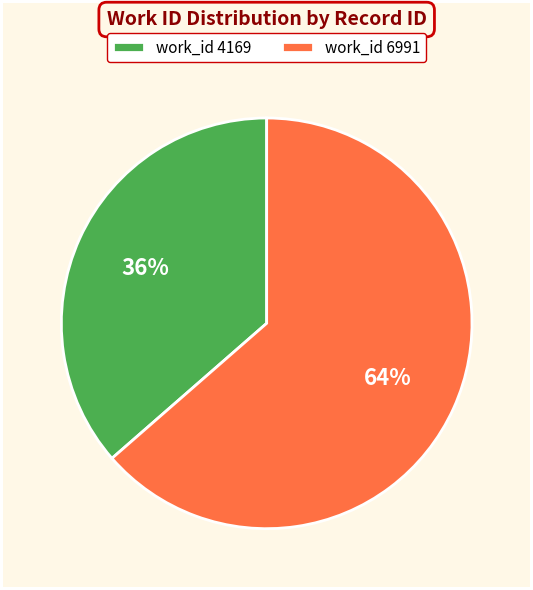

Is there a majority slice in this chart?

Yes